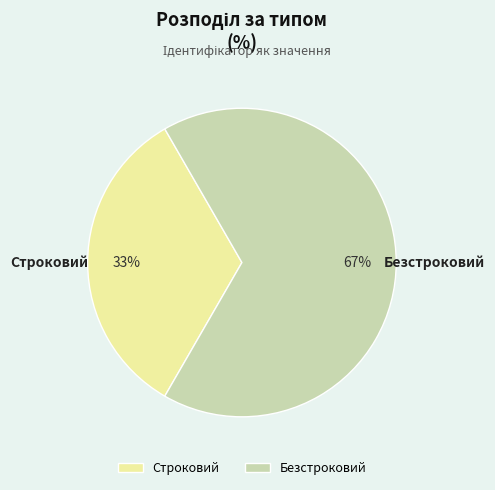

Combined, do Строковий and Безстроковий account for over 50%?

Yes